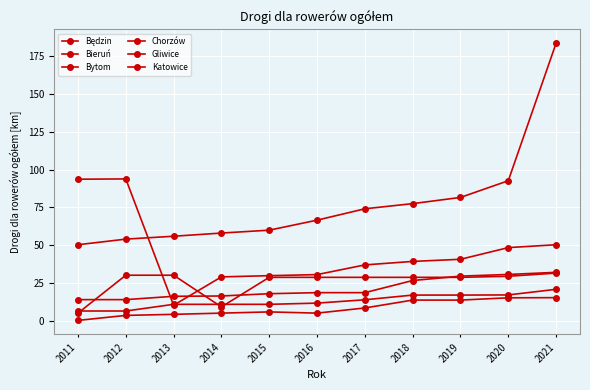

True or false: Będzin and Chorzów intersect in this chart.

False